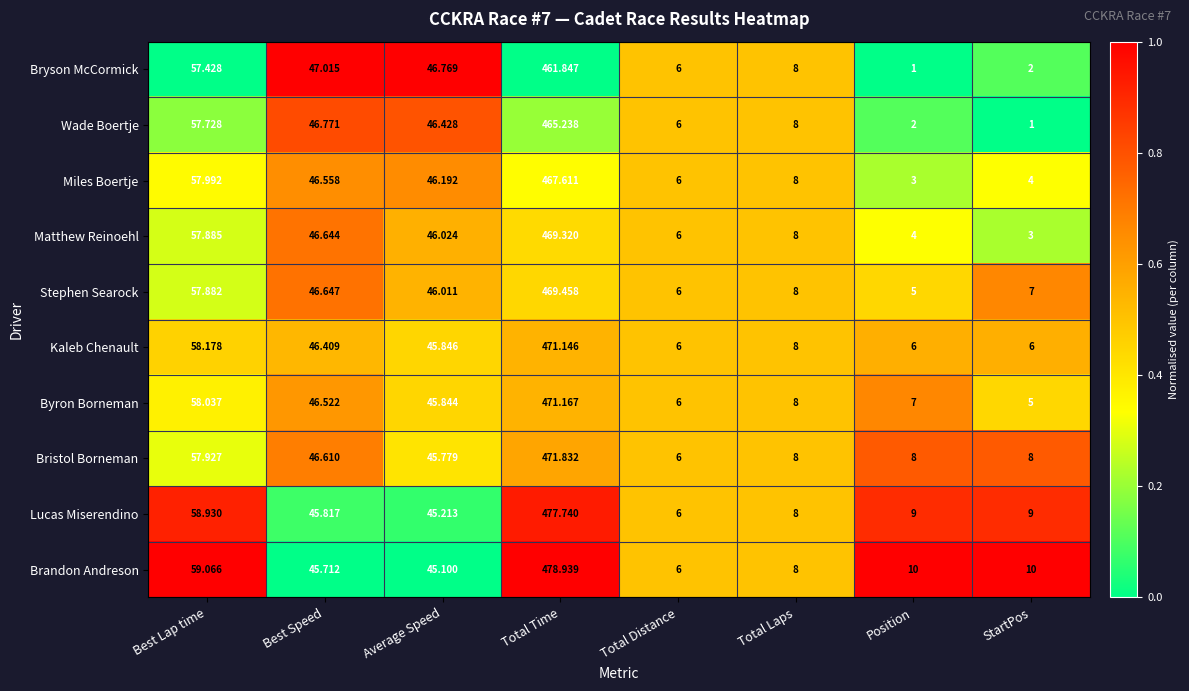

At which category is the sum across all series the highest?

Total Time